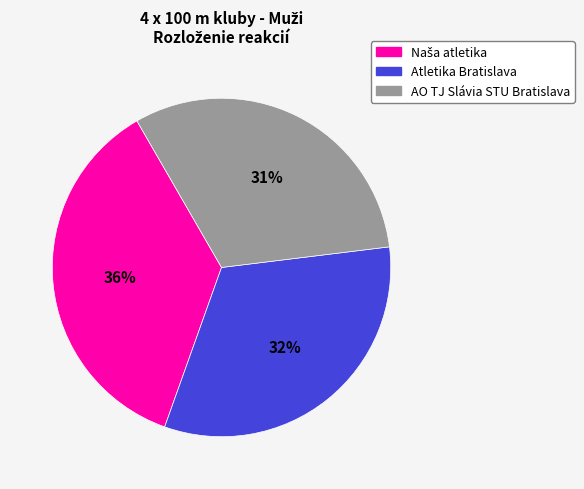

To the nearest percent, what is the average slice percentage?

33%